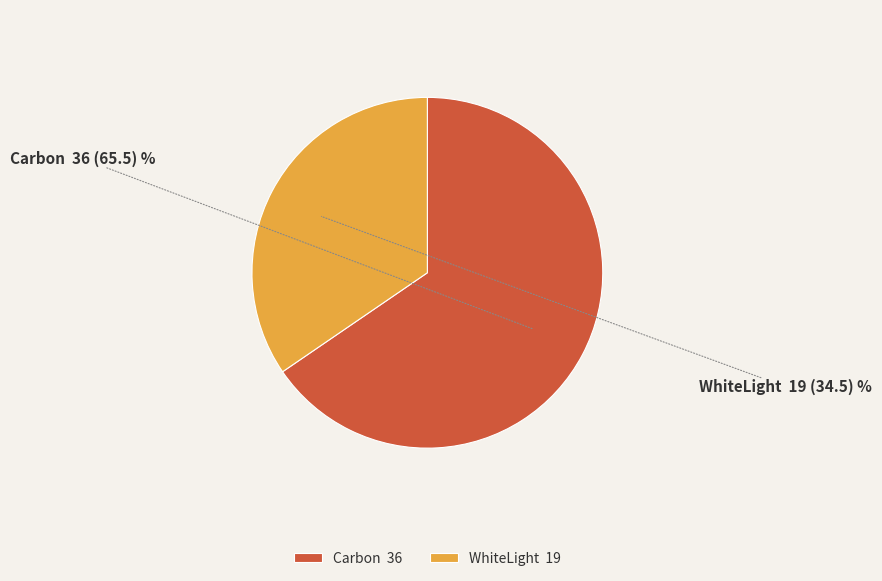

What is the ratio of the value at Carbon 36 to the value at WhiteLight 19?

1.9